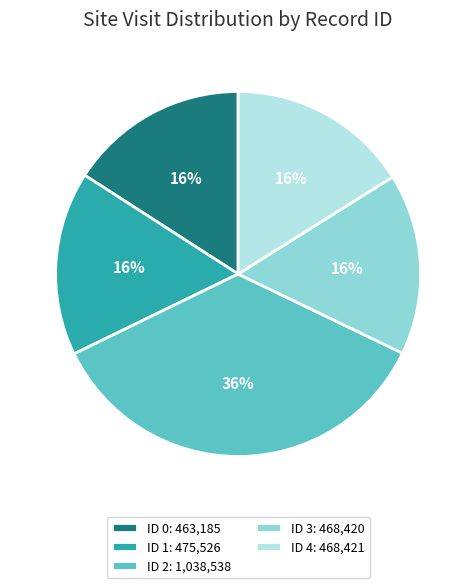

Between ID 3 and ID 2, which is larger?

ID 2